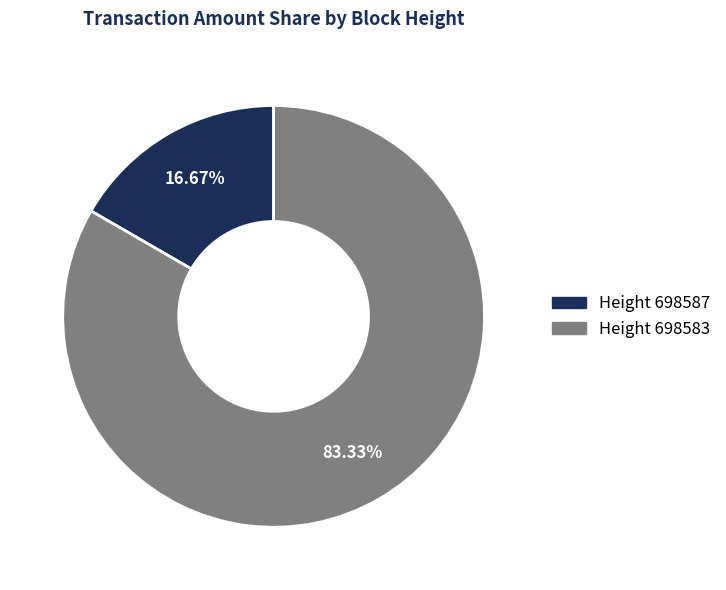

Rank the categories by value from lowest to highest.

Height 698587, Height 698583